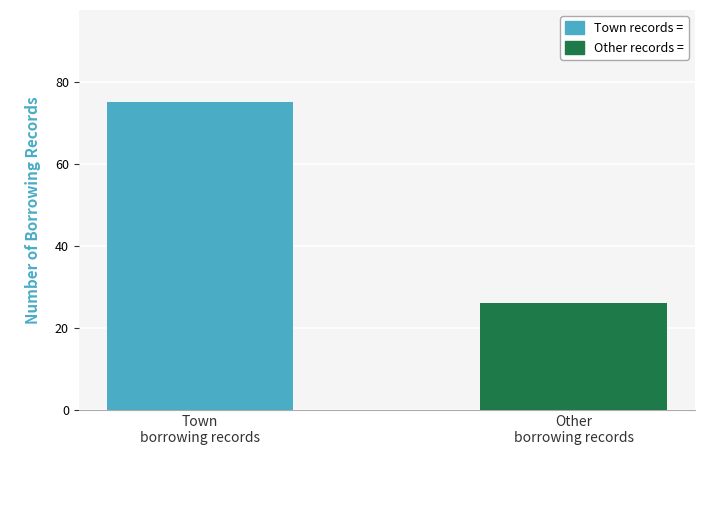

What is the greatest value displayed?

75